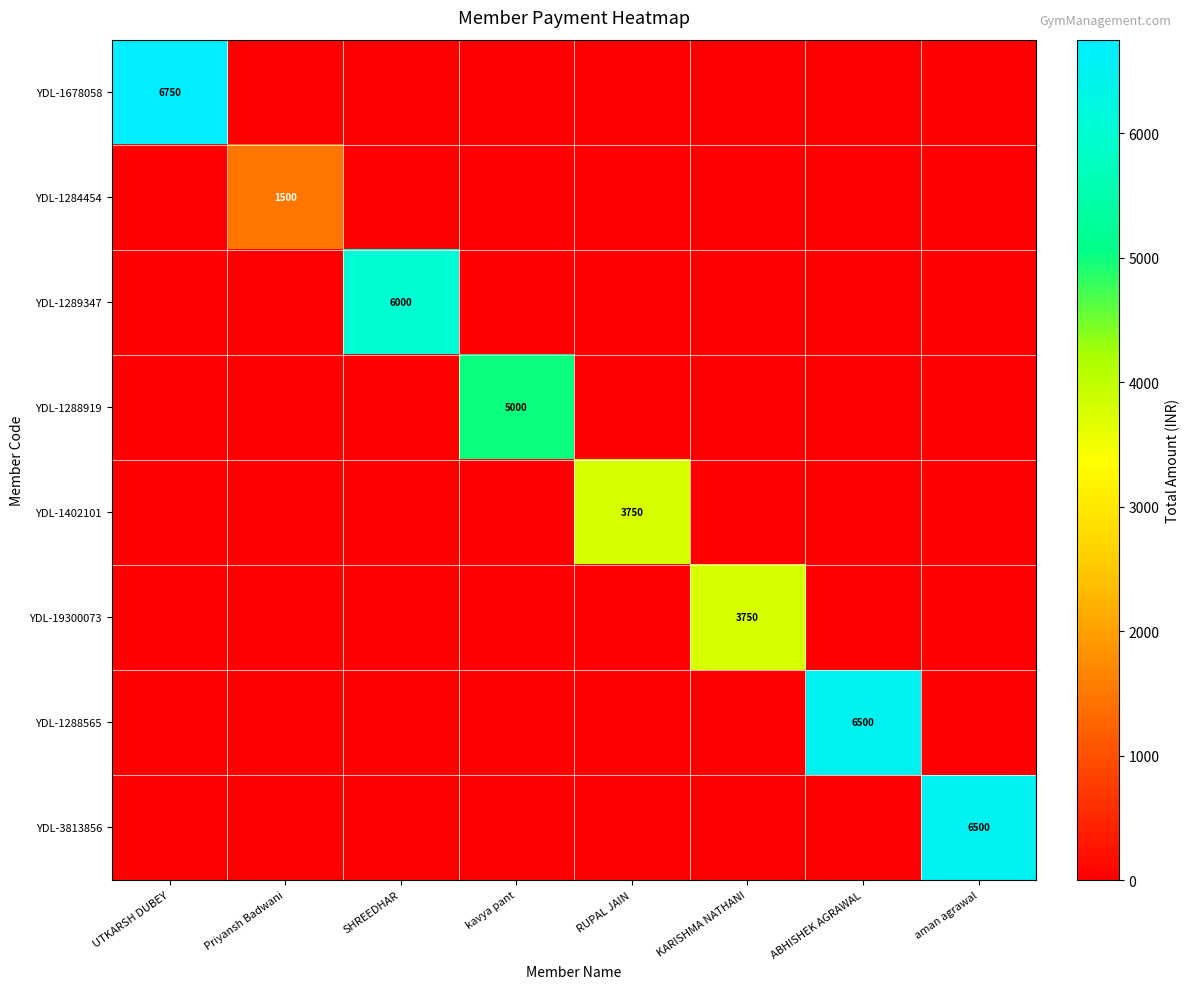

What is the sum of the YDL-3813856 values at ABHISHEK AGRAWAL and aman agrawal?

6500